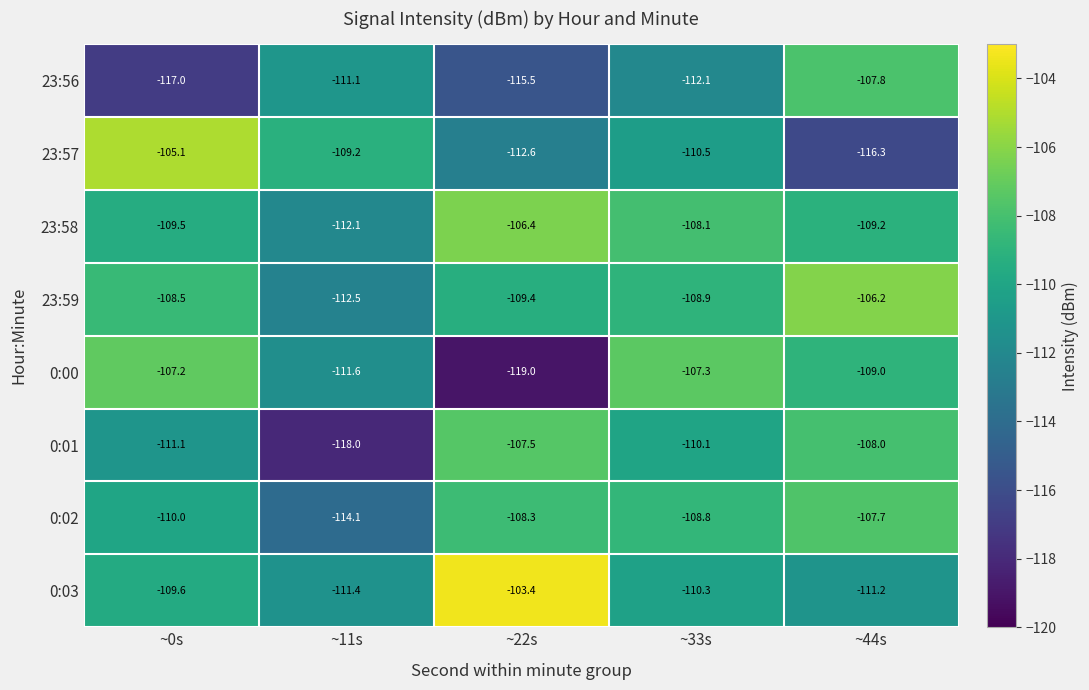

At ~22s, list the series in order from smallest to largest.

0:00, 23:56, 23:57, 23:59, 0:02, 0:01, 23:58, 0:03